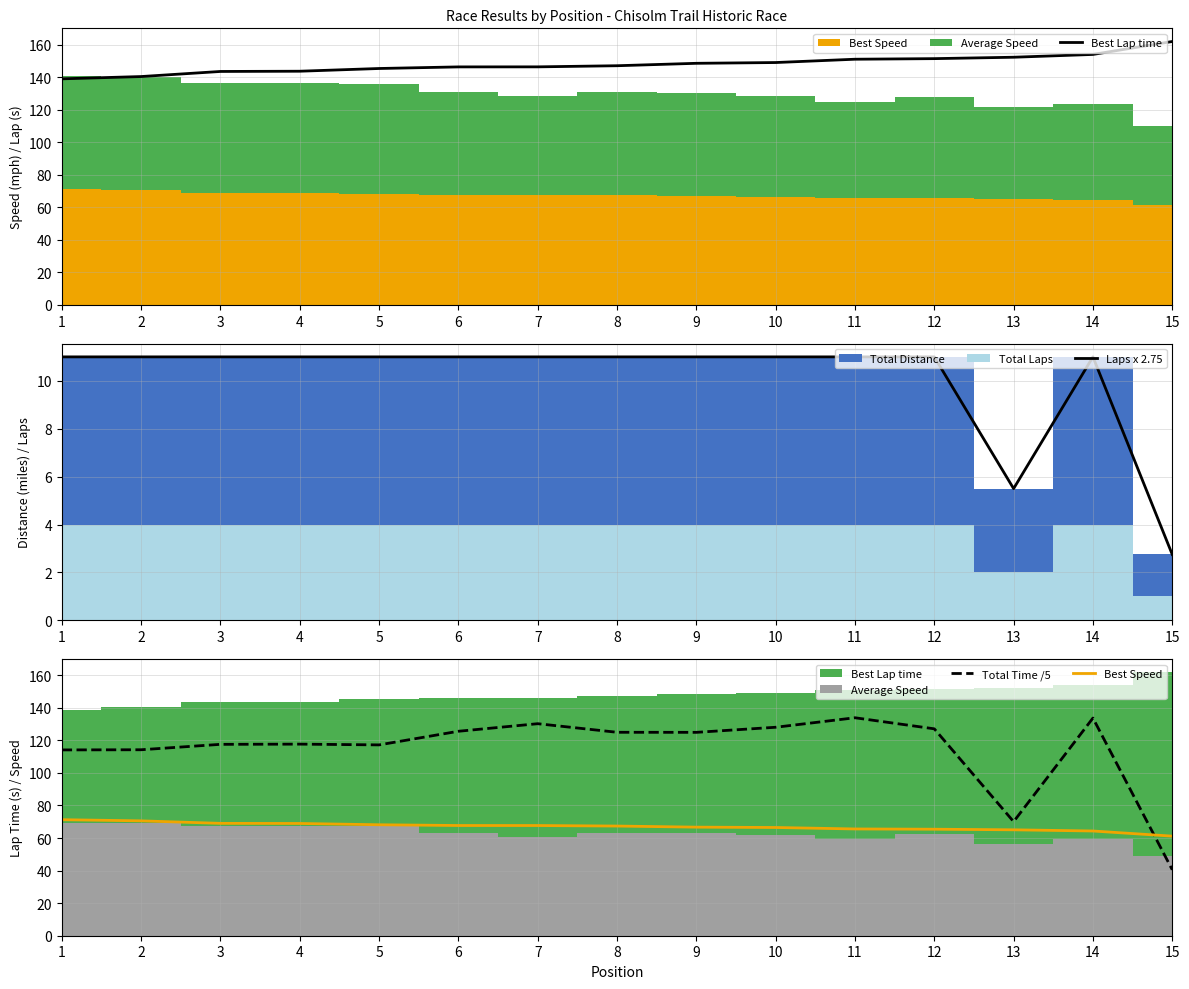

What is the sum of the Laps x 2.75 values at 5 and 13?

16.5